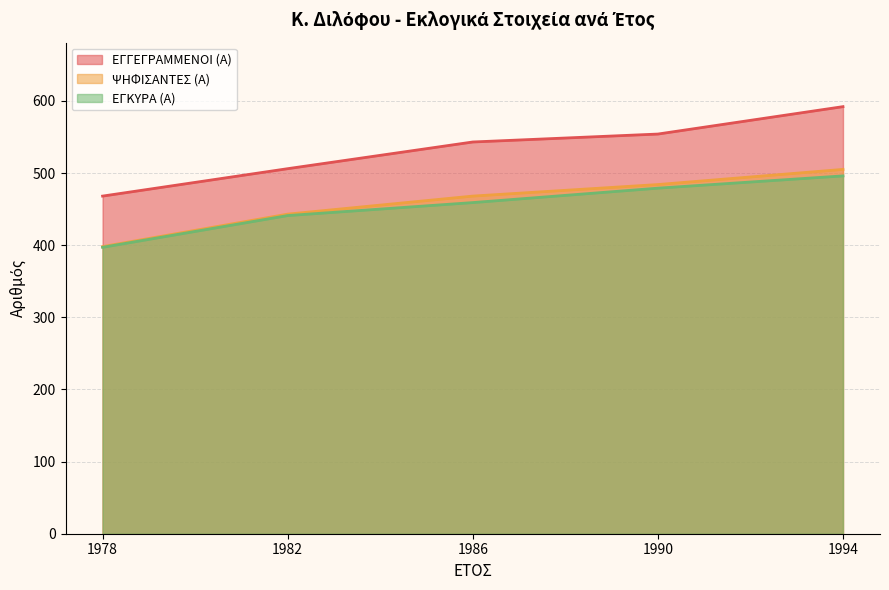

What is the difference between the maximum and minimum values in the ΨΗΦΙΣΑΝΤΕΣ (Α) series?

107